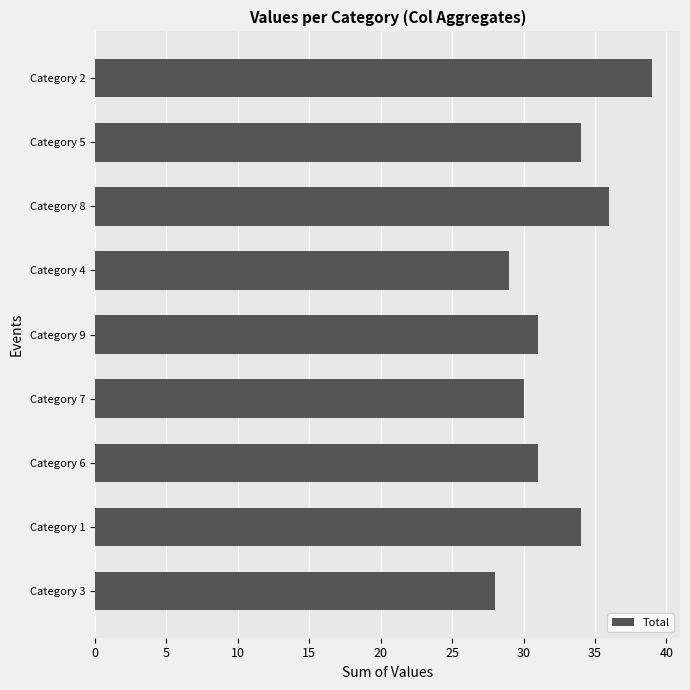

How many distinct data groups are displayed?

1